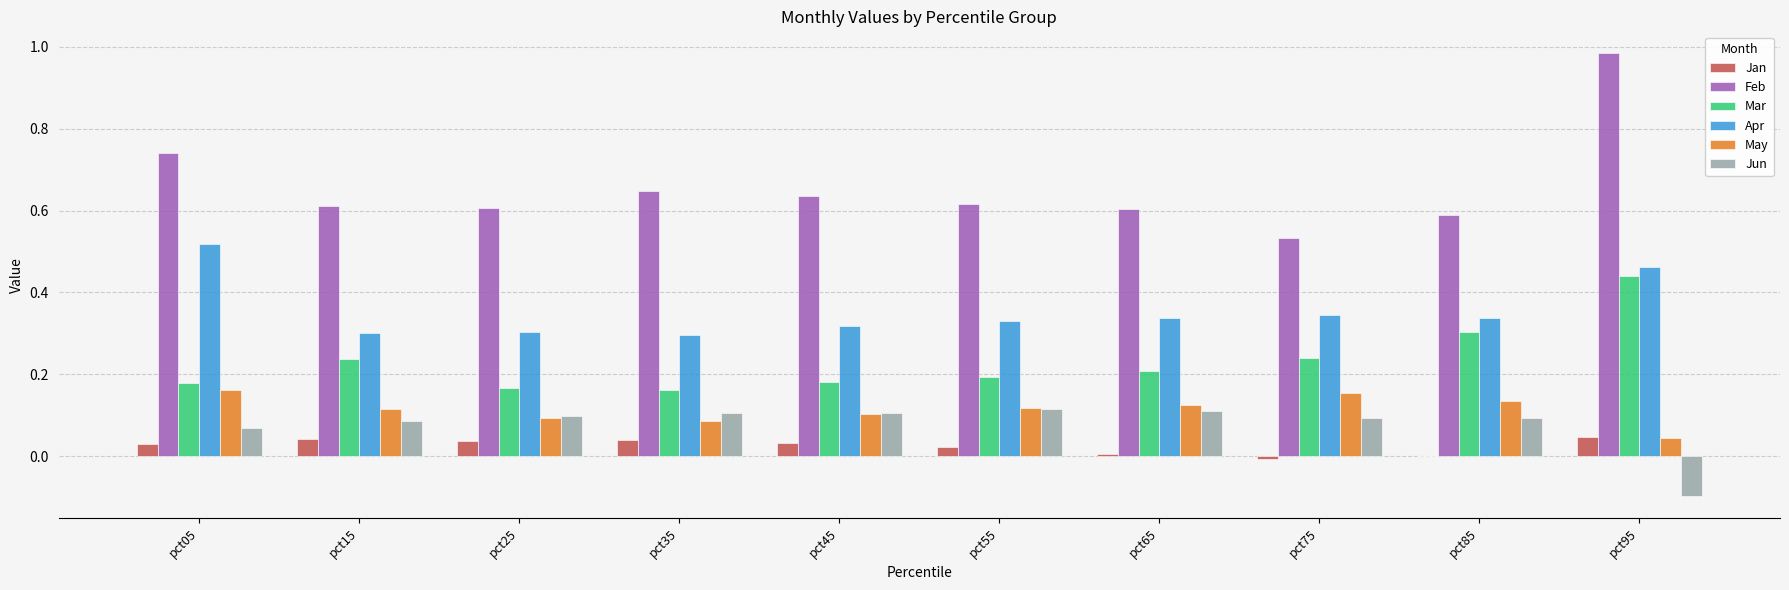

Which series has the largest total across all categories?

Feb